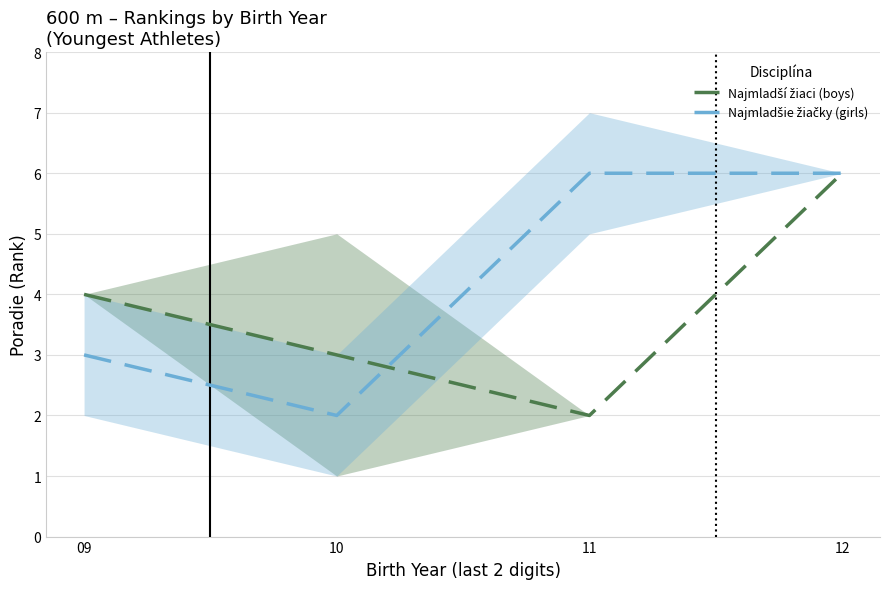

Which has a higher value, 11 or 12?

12